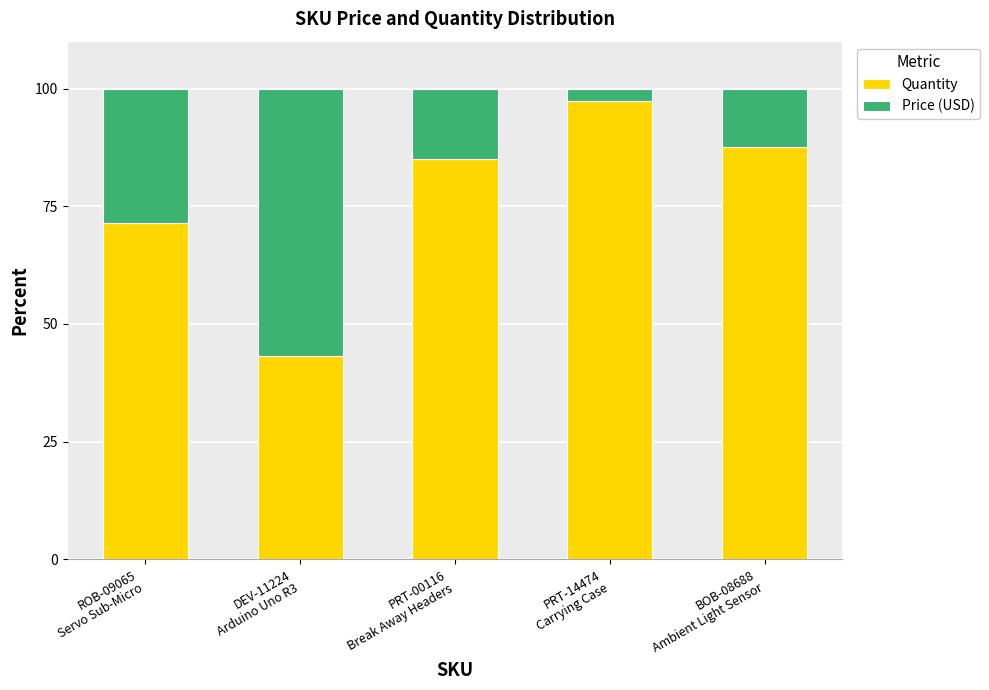

Reading left to right, what are the values for Quantity?

71.5	43.2	85.1	97.4	87.6